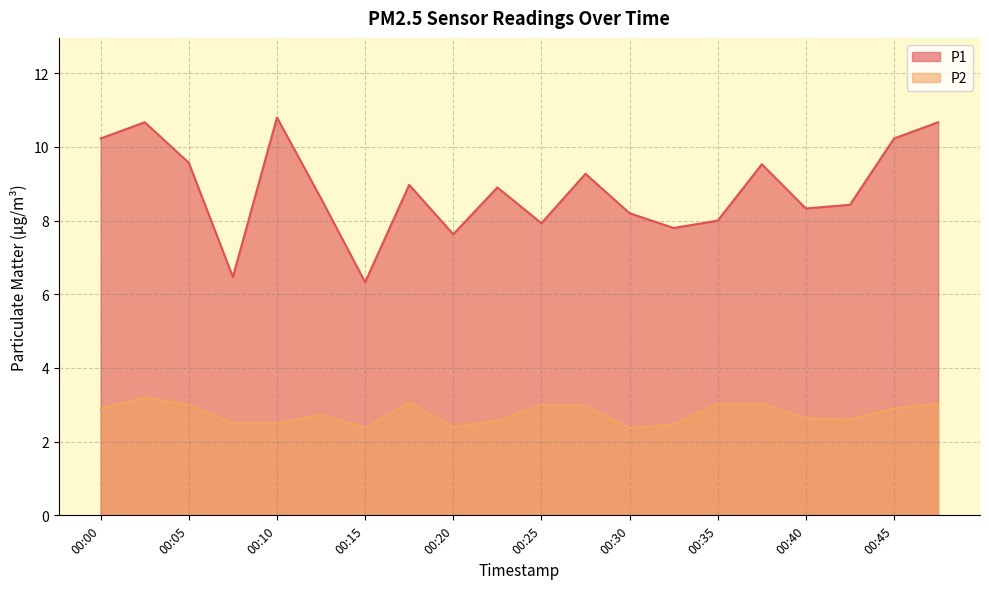

Is the value of P2 at 00:03 greater than the value of P1 at 00:15?

No